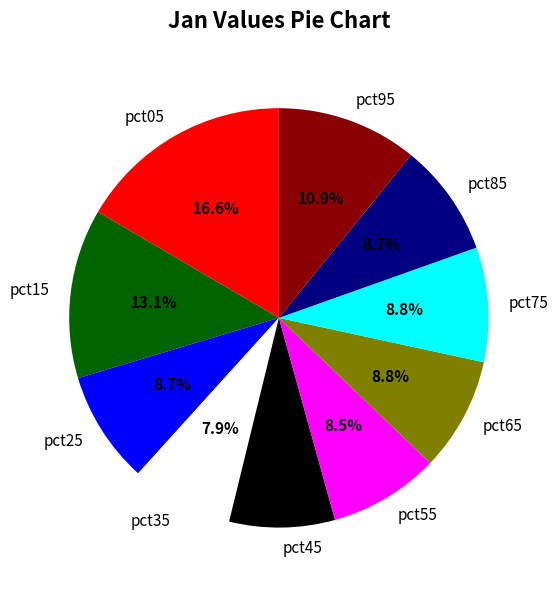

Count the number of slices in the pie.

10